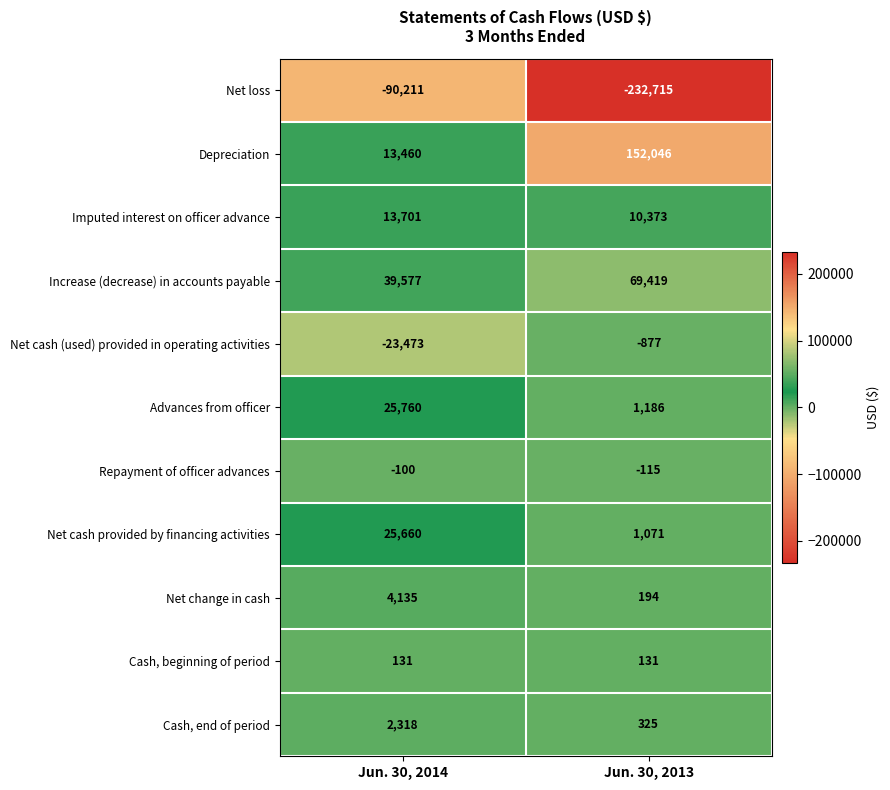

What is the spread (max minus min) of values at Jun. 30, 2013?

384761